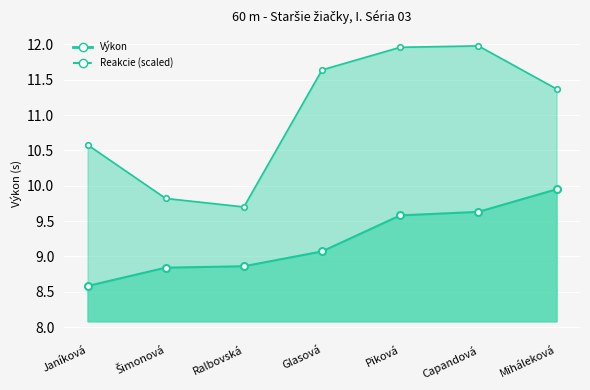

What is the value of the Výkon point at the 6th from the left?

9.6